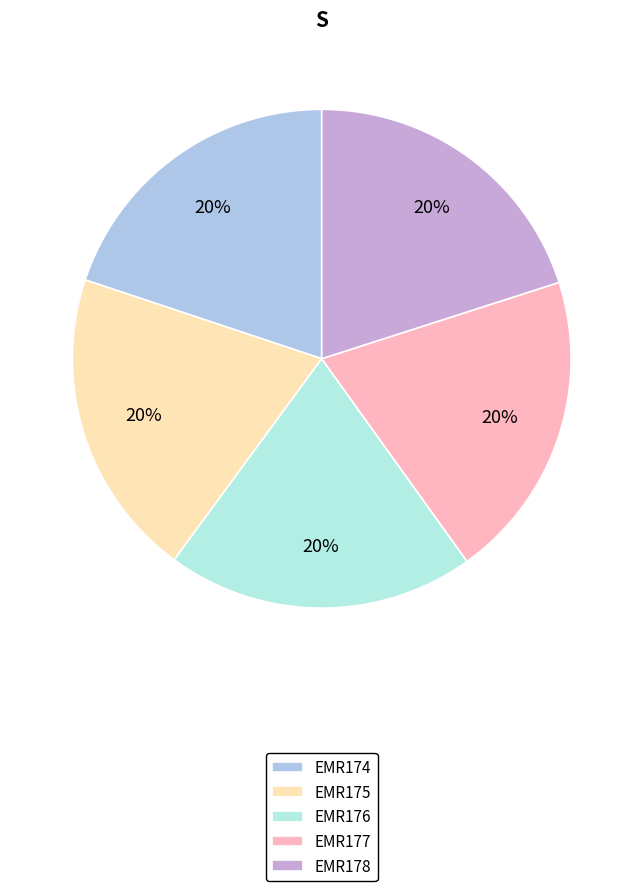

Count the number of slices in the pie.

5